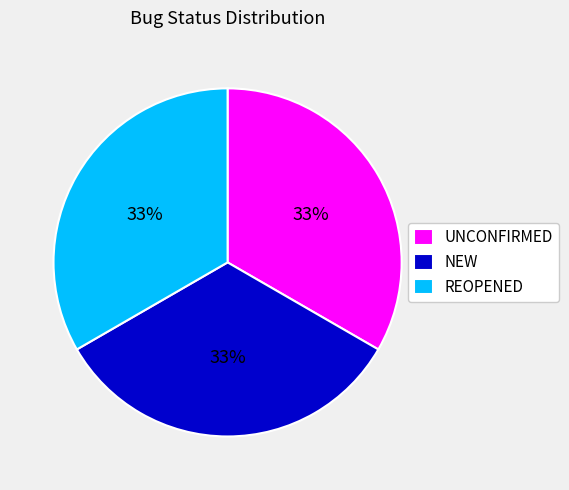

Approximately how many times larger is the value at NEW compared to REOPENED?

1.0